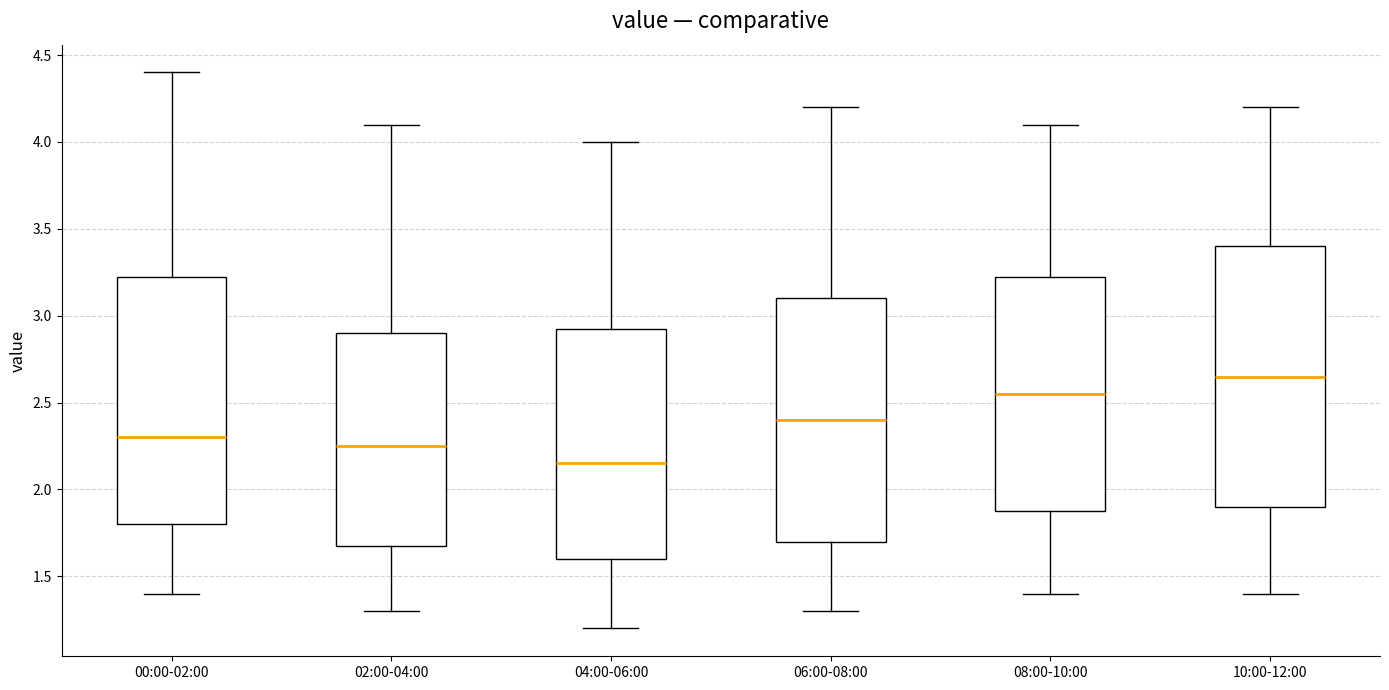

Reading left to right, transcribe this box plot: for each box, give where its median line is, the range the box spans, and where its two whiskers end, as read against the y-axis. The values are not printed on the chart, so give them approximately, as read against the axis.

00:00-02:00: median 2.30, box 1.80 to 3.25, whiskers 1.40 to 4.40
02:00-04:00: median 2.25, box 1.70 to 2.90, whiskers 1.30 to 4.10
04:00-06:00: median 2.15, box 1.60 to 2.95, whiskers 1.20 to 4.00
06:00-08:00: median 2.40, box 1.70 to 3.10, whiskers 1.30 to 4.20
08:00-10:00: median 2.55, box 1.90 to 3.25, whiskers 1.40 to 4.10
10:00-12:00: median 2.65, box 1.90 to 3.40, whiskers 1.40 to 4.20